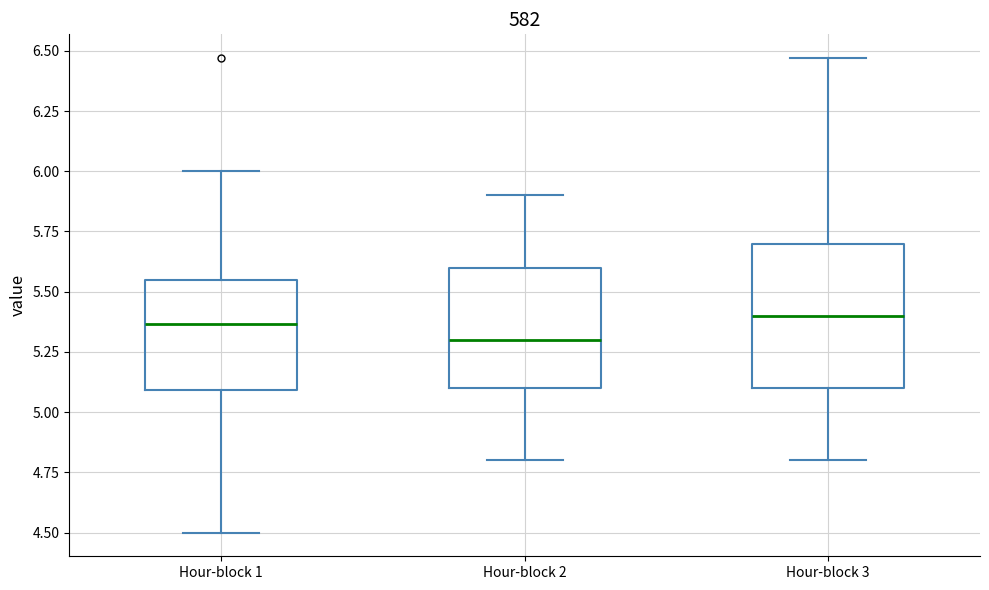

Reading left to right, transcribe this box plot: for each box, give where its median line is, the range the box spans, and where its two whiskers end, as read against the y-axis. The values are not printed on the chart, so give them approximately, as read against the axis.

Hour-block 1: median 5.35, box 5.10 to 5.55, whiskers 4.50 to 6.00
Hour-block 2: median 5.30, box 5.10 to 5.60, whiskers 4.80 to 5.90
Hour-block 3: median 5.40, box 5.10 to 5.70, whiskers 4.80 to 6.45